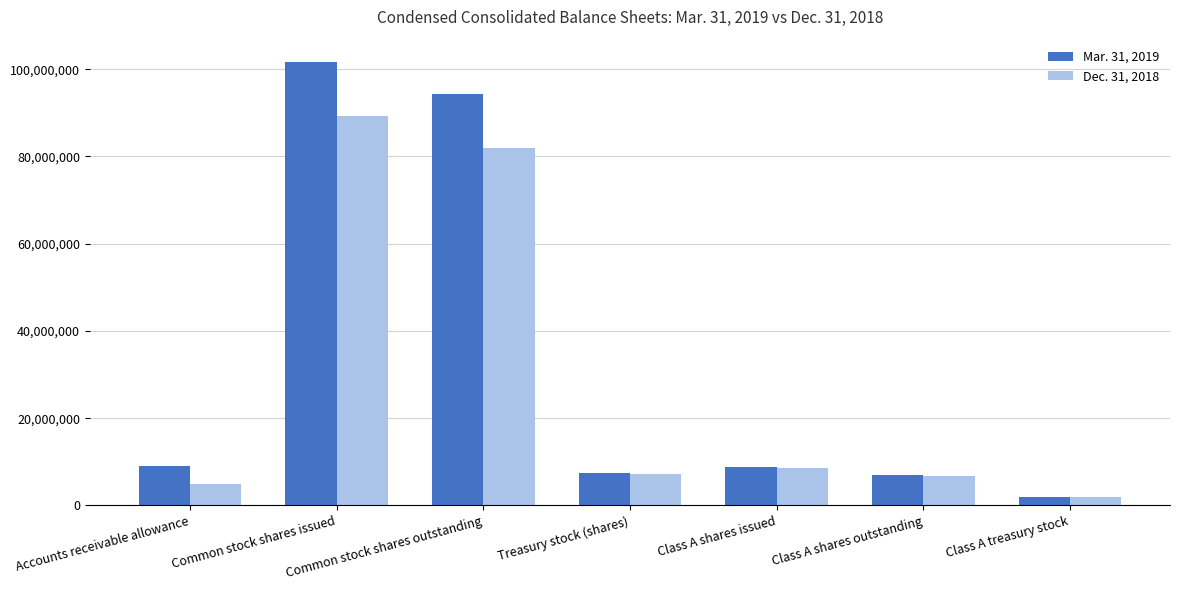

What is the difference between the maximum and second lowest values in the Dec. 31, 2018 series?

84298943